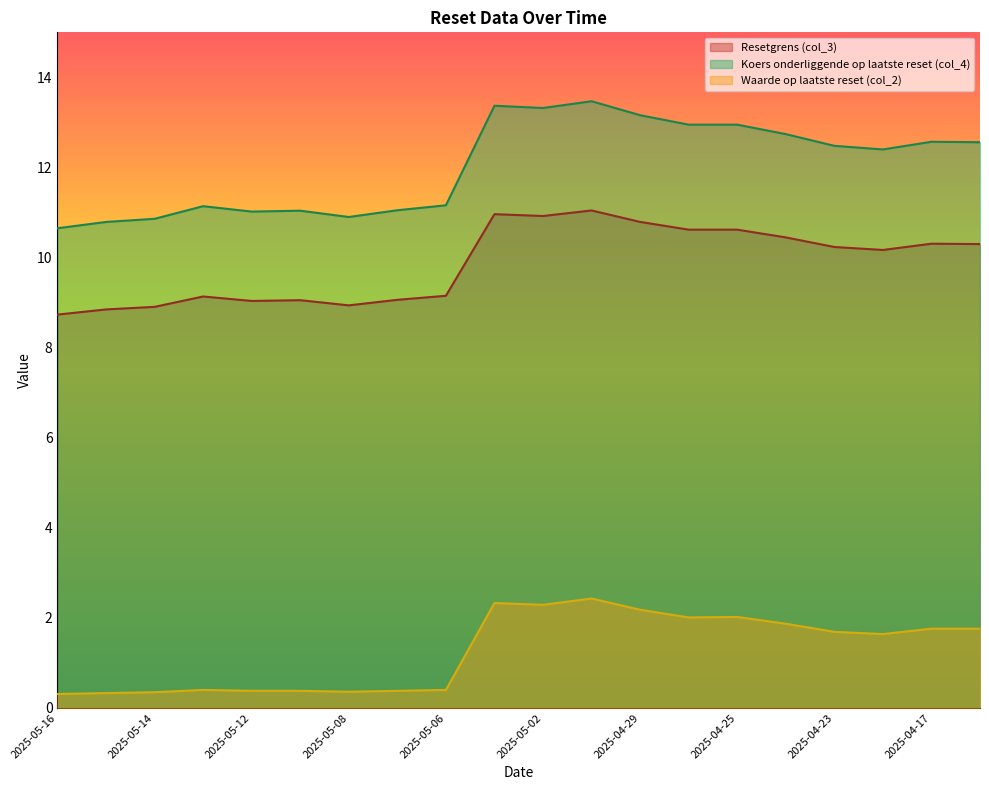

What is the difference between the maximum and second lowest values in the Koers onderliggende op laatste reset (col_4) series?

2.7